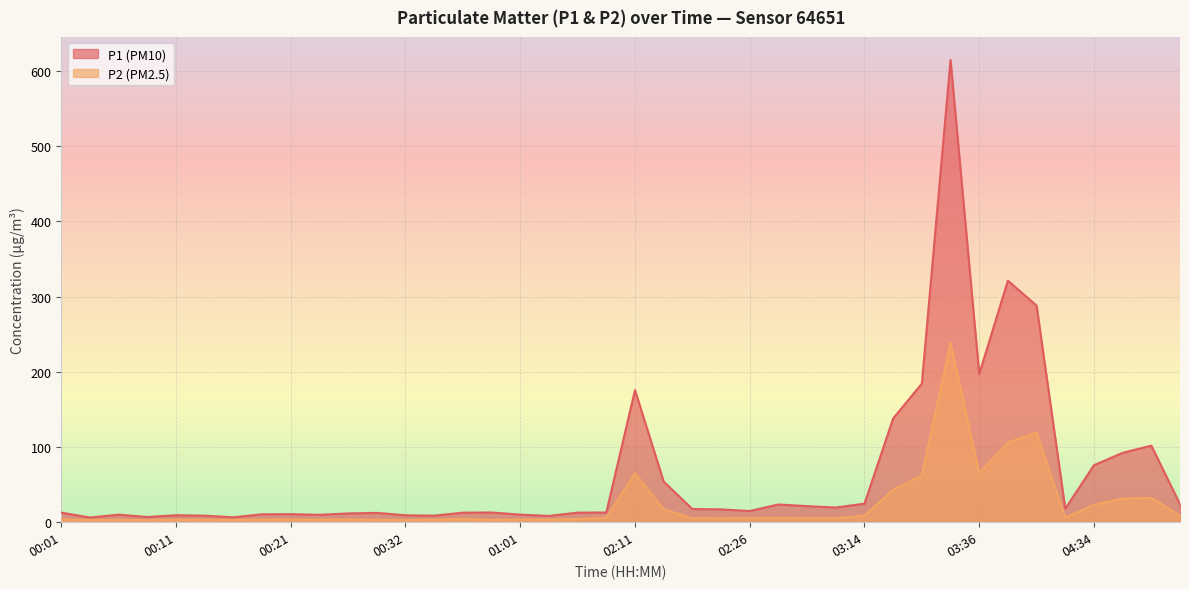

What is the difference between the maximum and minimum values in the P2 series?

235.6